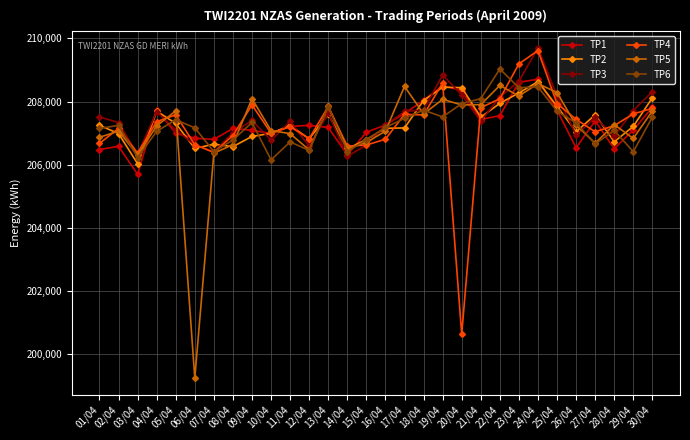

The TP5 series shows 208512 at 22/04. True or false?

True